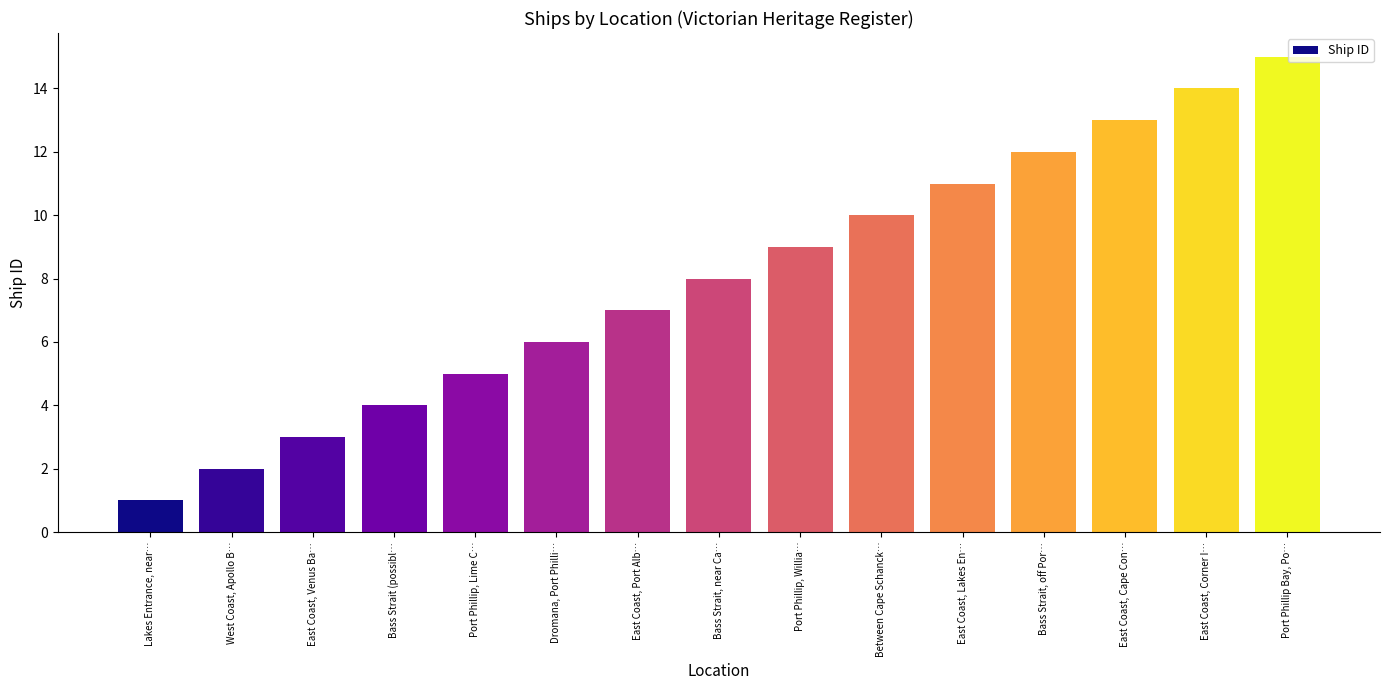

What is the smallest value displayed?

1